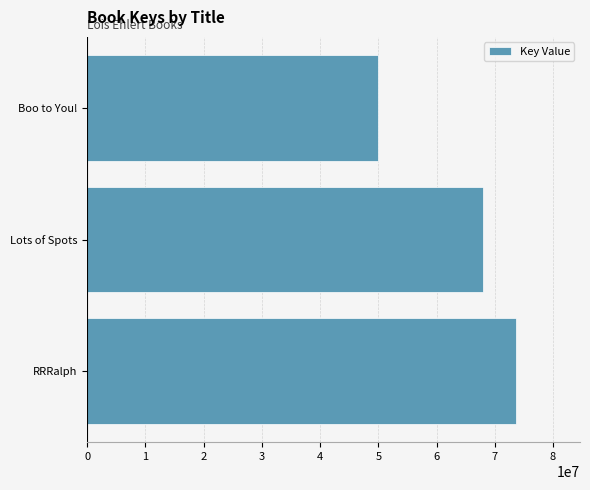

Which category has the lowest value across all series?

Boo to You!